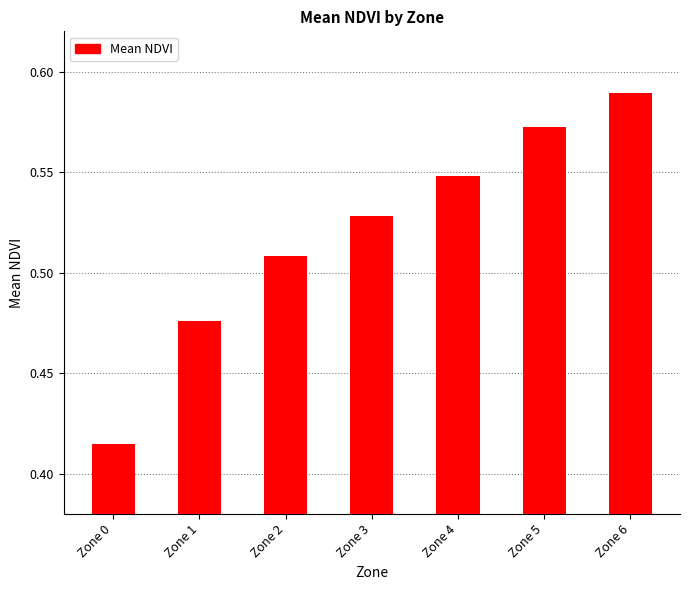

Which label corresponds to the smallest value in the chart?

Zone 0